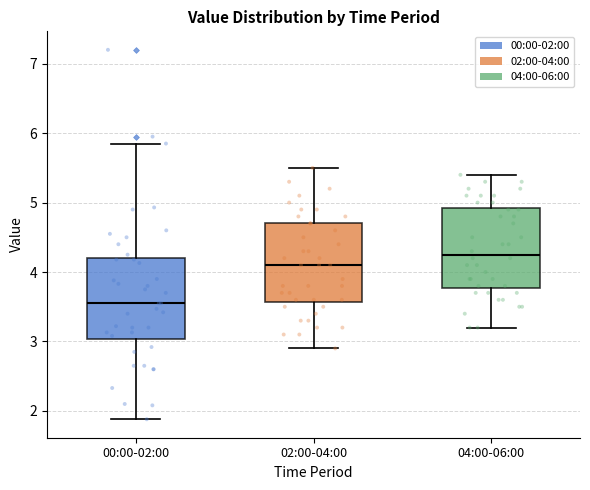

Which box's median line is the lowest?

00:00-02:00